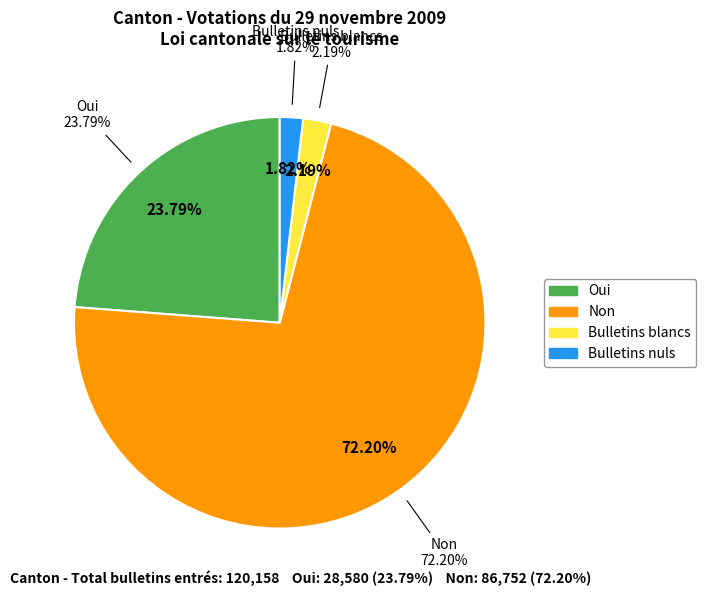

Rank the categories by value from lowest to highest.

Bulletins nuls, Bulletins blancs, Oui, Non